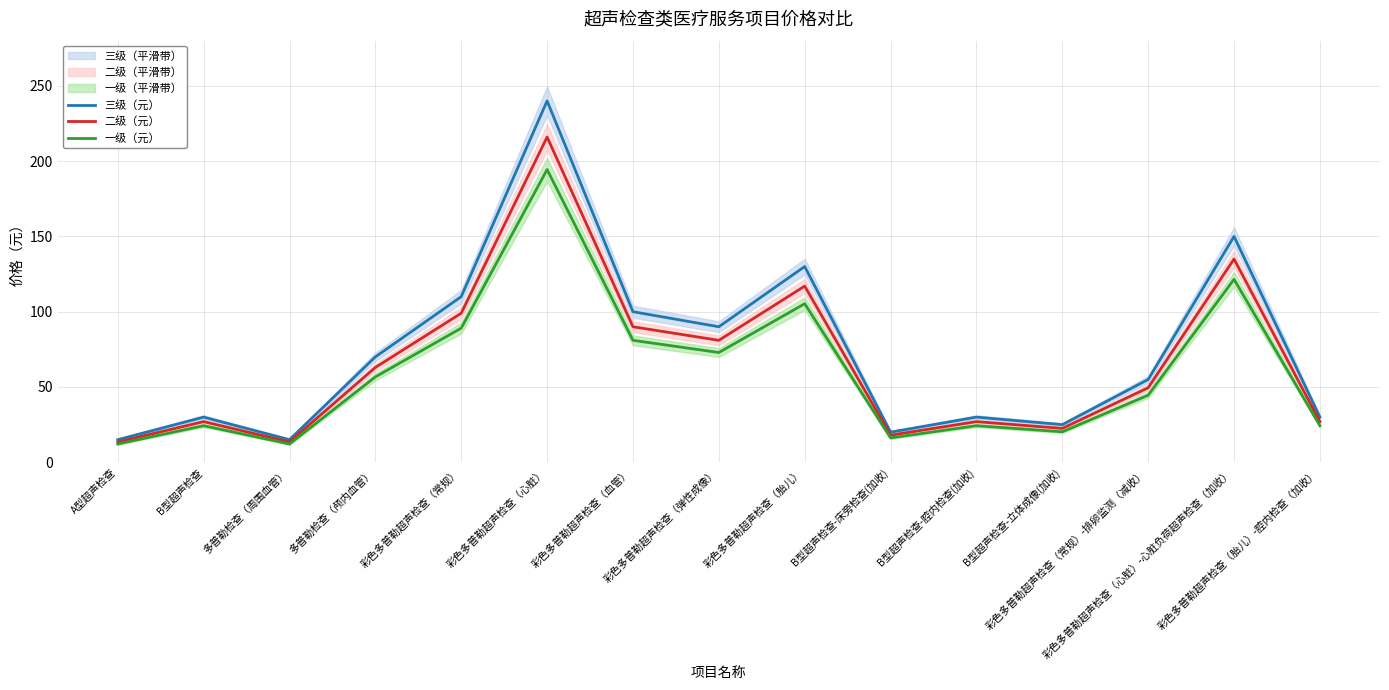

Rank the series at 彩色多普勒超声检查（常规） from highest to lowest value.

三级（元）, 二级（元）, 一级（元）